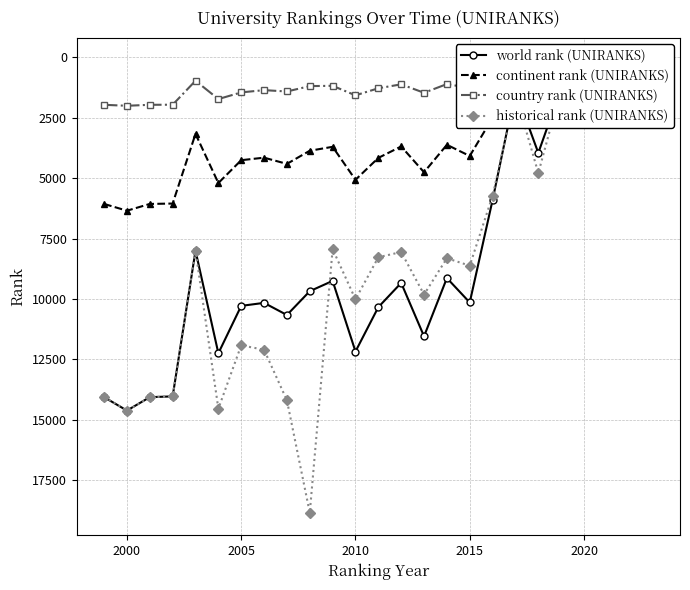

Reading right to left, transcribe all the data shown in this chart.

world rank (UNIRANKS): 1599.0	1602.0	1289.0	1294.0	1283.0	3959.0	1378.0	5904.0	10147.0	9137.0	11546.0	9338.0	10340.0	12176.0	9254.0	9680.0	10665.0	10163.0	10287.0	12248.0	8005.0	14032.0	14064.0	14618.0	14064.0
continent rank (UNIRANKS): 528.0	524.0	413.0	383.0	390.0	1335.0	427.0	2504.0	4086.0	3623.0	4760.0	3692.0	4165.0	5072.0	3707.0	3869.0	4413.0	4156.0	4260.0	5205.0	3172.0	6054.0	6070.0	6350.0	6070.0
country rank (UNIRANKS): 186.0	183.0	153.0	146.0	134.0	303.0	131.0	788.0	1275.0	1111.0	1471.0	1122.0	1285.0	1577.0	1183.0	1195.0	1418.0	1362.0	1456.0	1731.0	974.0	1965.0	1969.0	2009.0	1969.0
historical rank (UNIRANKS): 1457.0	1446.7	1361.3	1392.7	1298.7	4794.0	1500.7	5731.0	8625.3	8316.3	9819.0	8060.0	8275.7	10016.7	7938.3	18844.5	14196.5	12102.5	11919.0	14540.5	8005.0	14032.0	14064.0	14618.0	14064.0